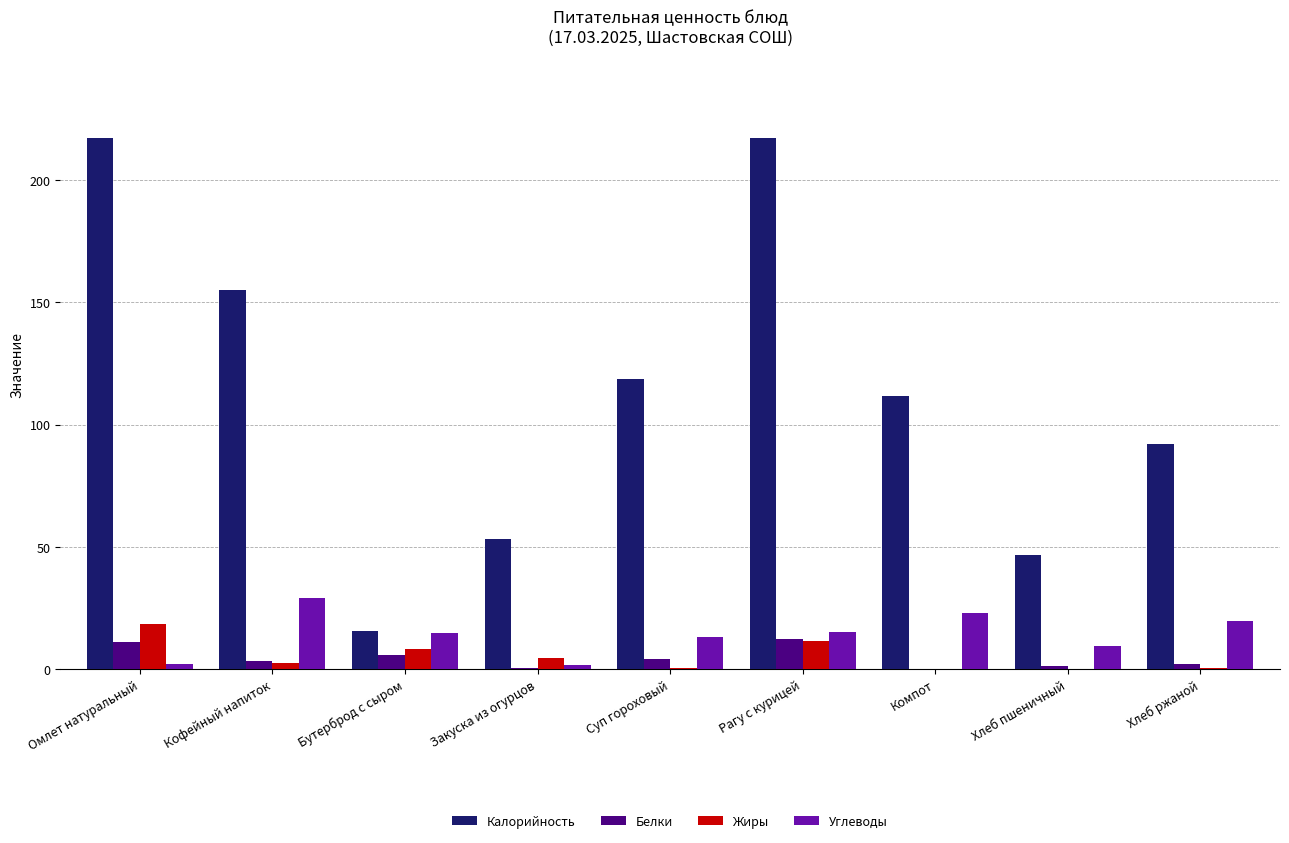

At which label does Жиры reach its peak?

Омлет натуральный